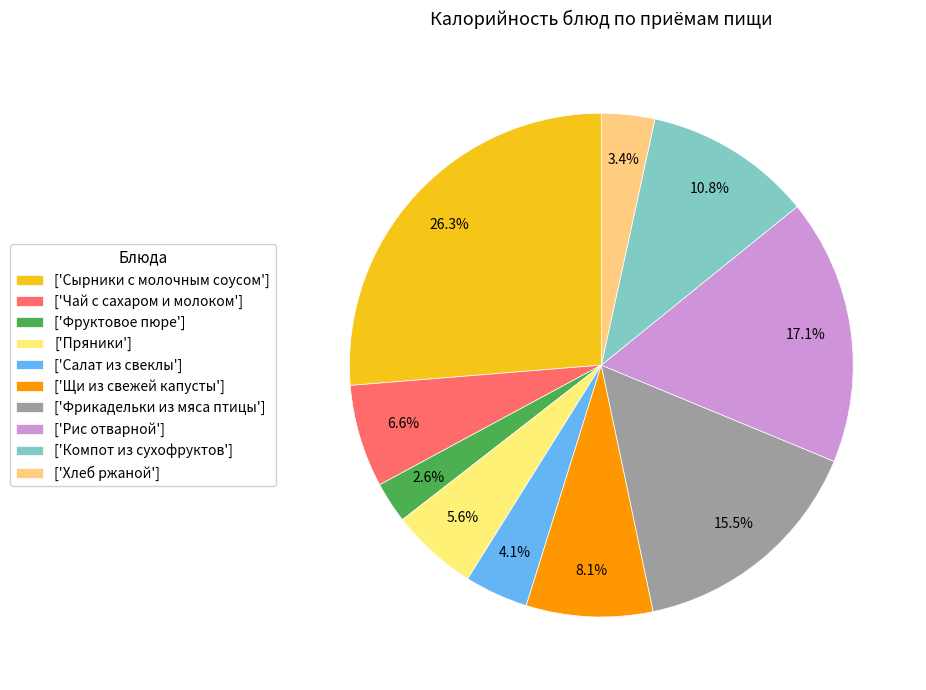

How many slices are in this pie chart?

10